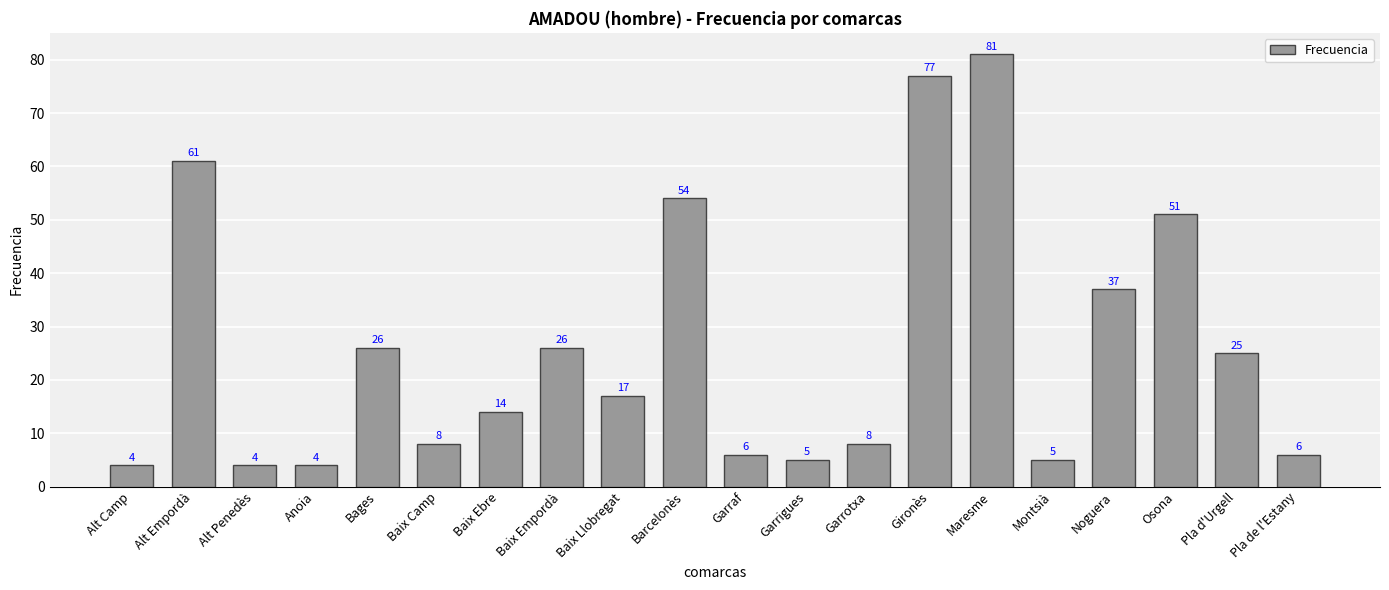

Reading left to right, list all the values displayed in this chart.

Alt Camp=4	Alt Empordà=61	Alt Penedès=4	Anoia=4	Bages=26	Baix Camp=8	Baix Ebre=14	Baix Empordà=26	Baix Llobregat=17	Barcelonès=54	Garraf=6	Garrigues=5	Garrotxa=8	Gironès=77	Maresme=81	Montsià=5	Noguera=37	Osona=51	Pla d'Urgell=25	Pla de l'Estany=6